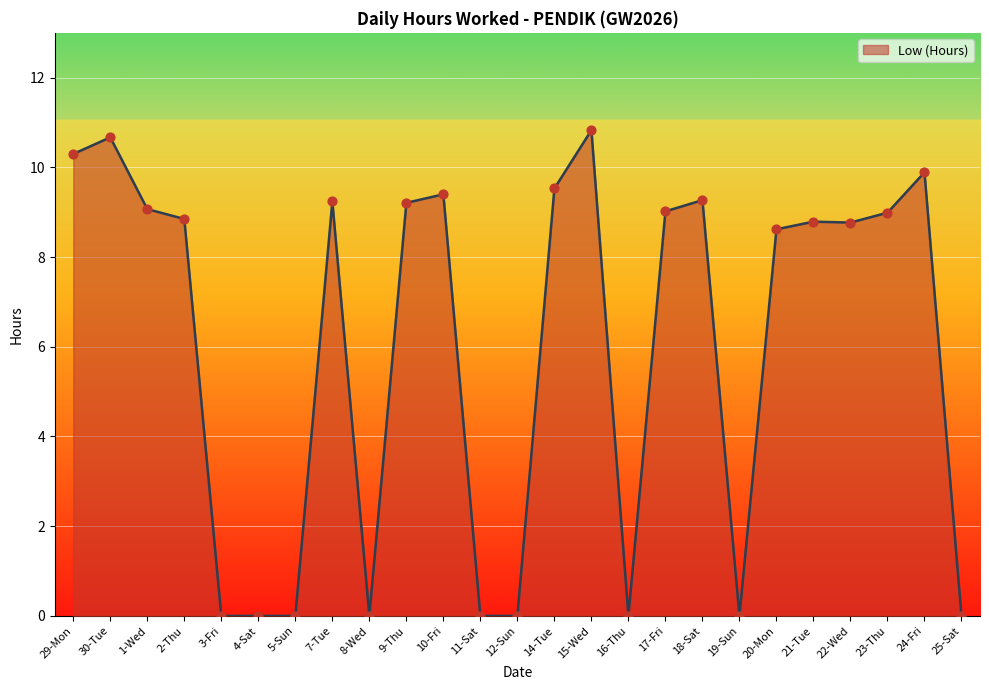

Between 20-Mon and 15-Wed, which is larger?

15-Wed